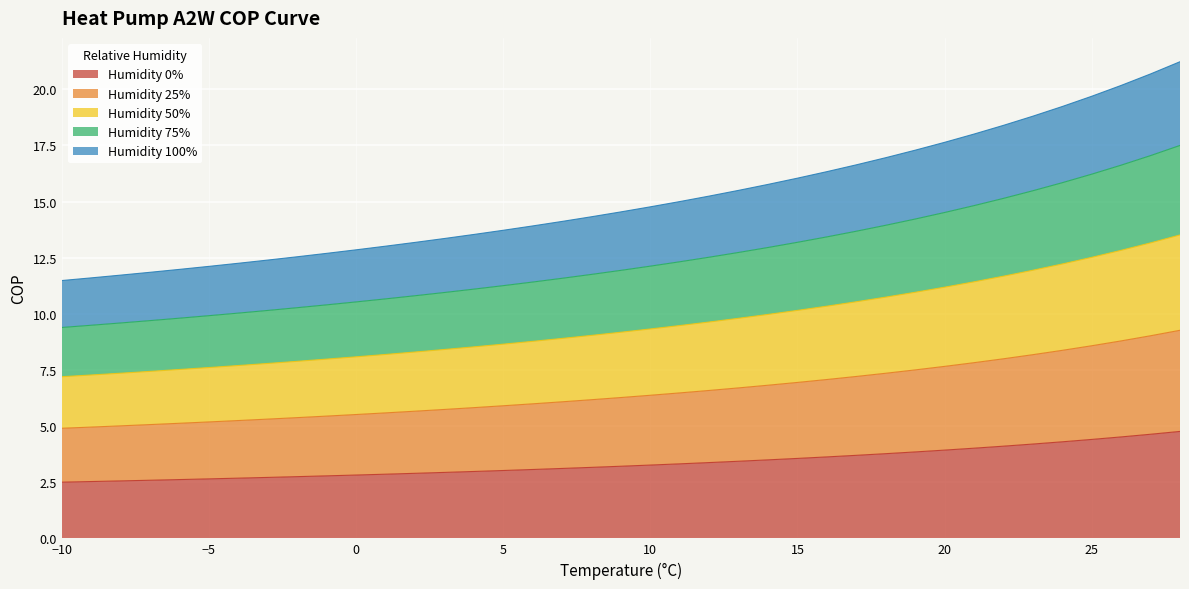

What is the maximum value shown in the chart?

21.2